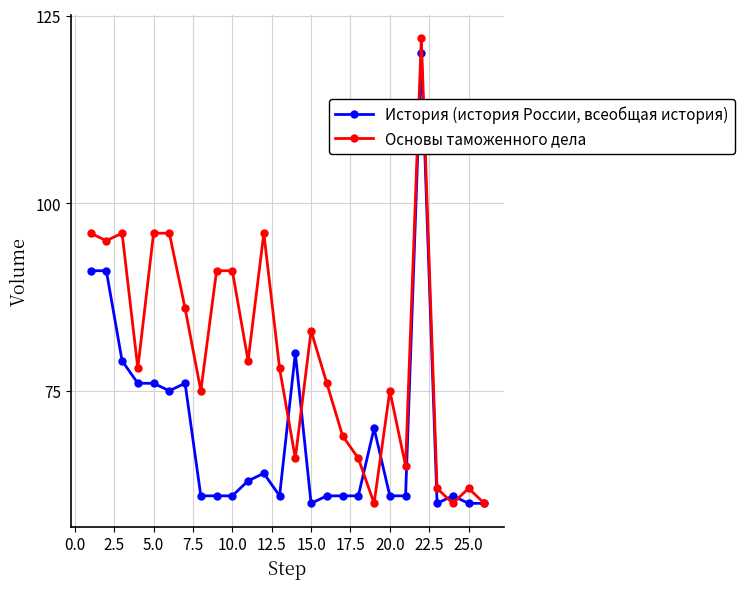

Which series has the largest total across all categories?

Основы таможенного дела